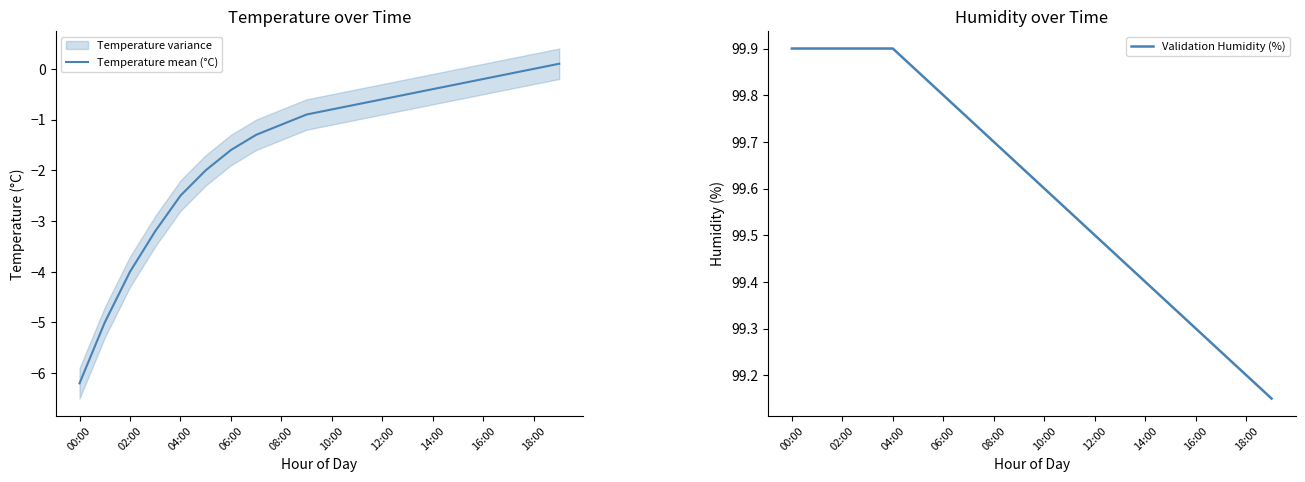

What is the total value across all series at 17?

99.2